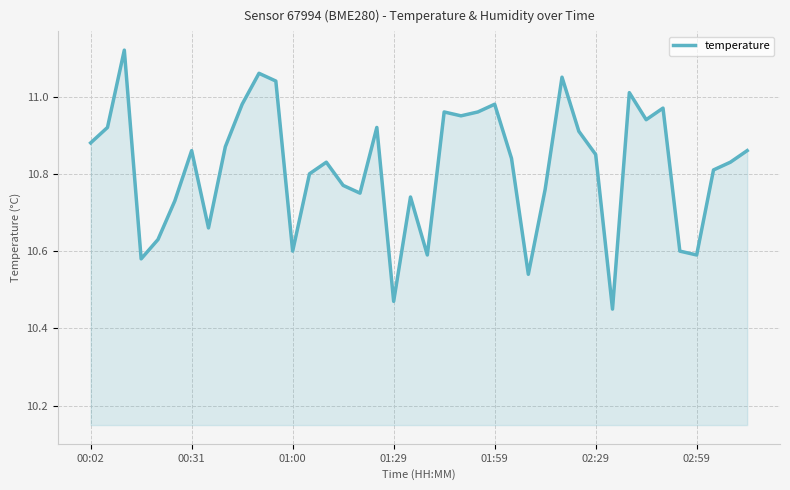

Does the chart have visible grid lines?

Yes